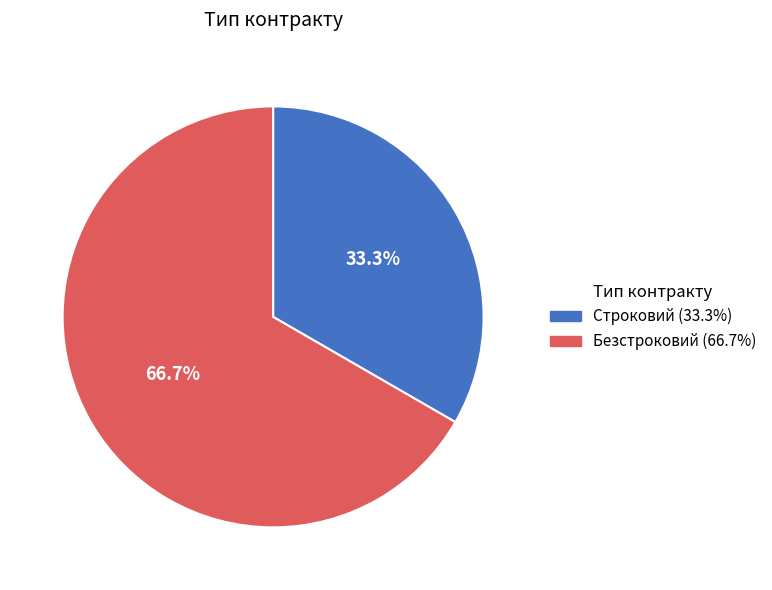

How many segments does this pie chart have?

2